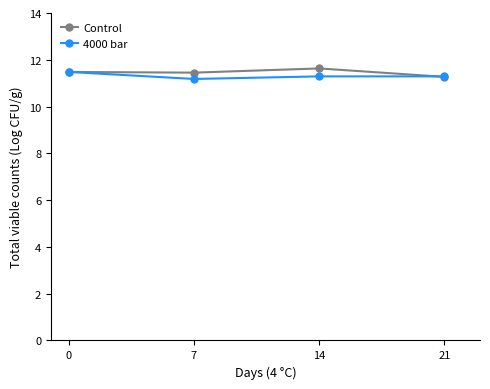

Does the chart display data point markers on the line(s)?

Yes